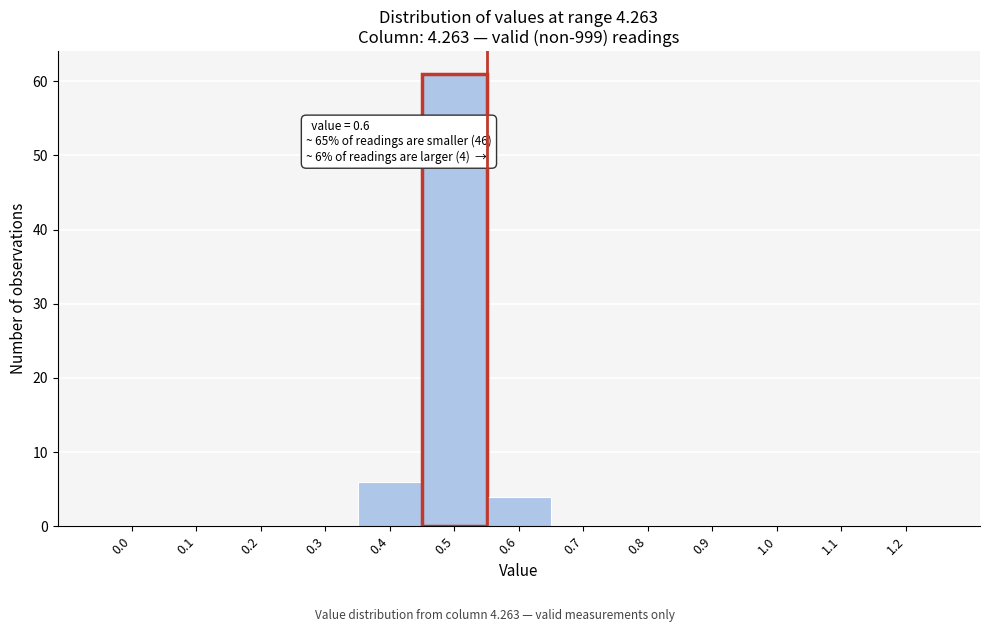

Reading left to right, what are all the values shown in this chart?

0.0=0	0.1=0	0.2=0	0.3=0	0.4=6	0.5=61	0.6=4	0.7=0	0.8=0	0.9=0	1.0=0	1.1=0	1.2=0